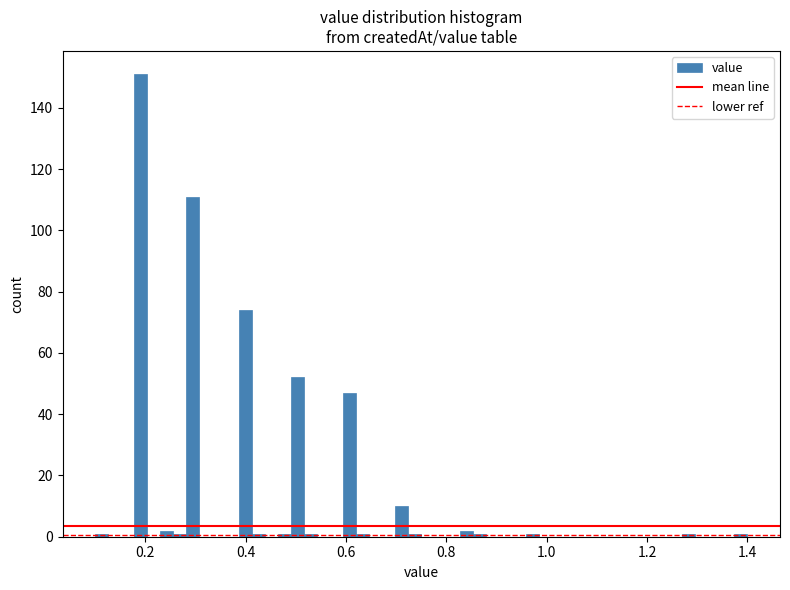

Read against the x-axis, roughly where is the centre of the tallest bar?

0.20